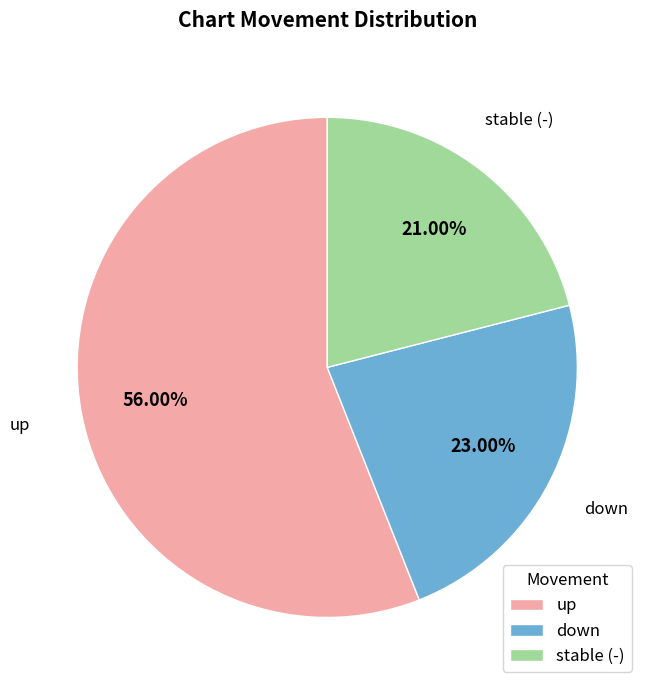

True or false: down accounts for 37% of the total.

False